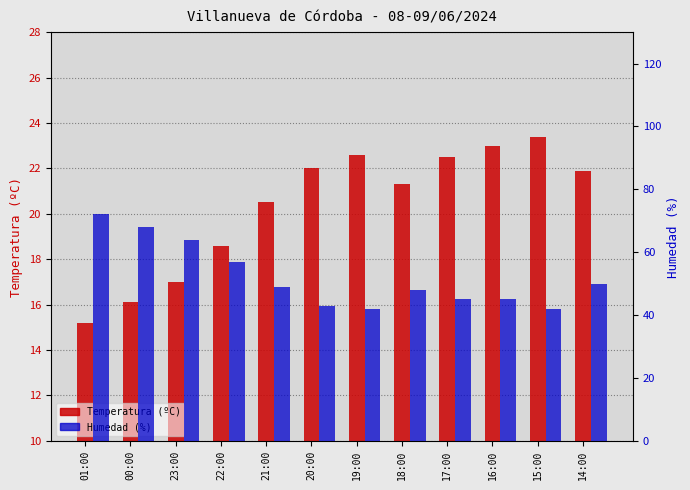

At how many categories does at least one series exceed 18?

12